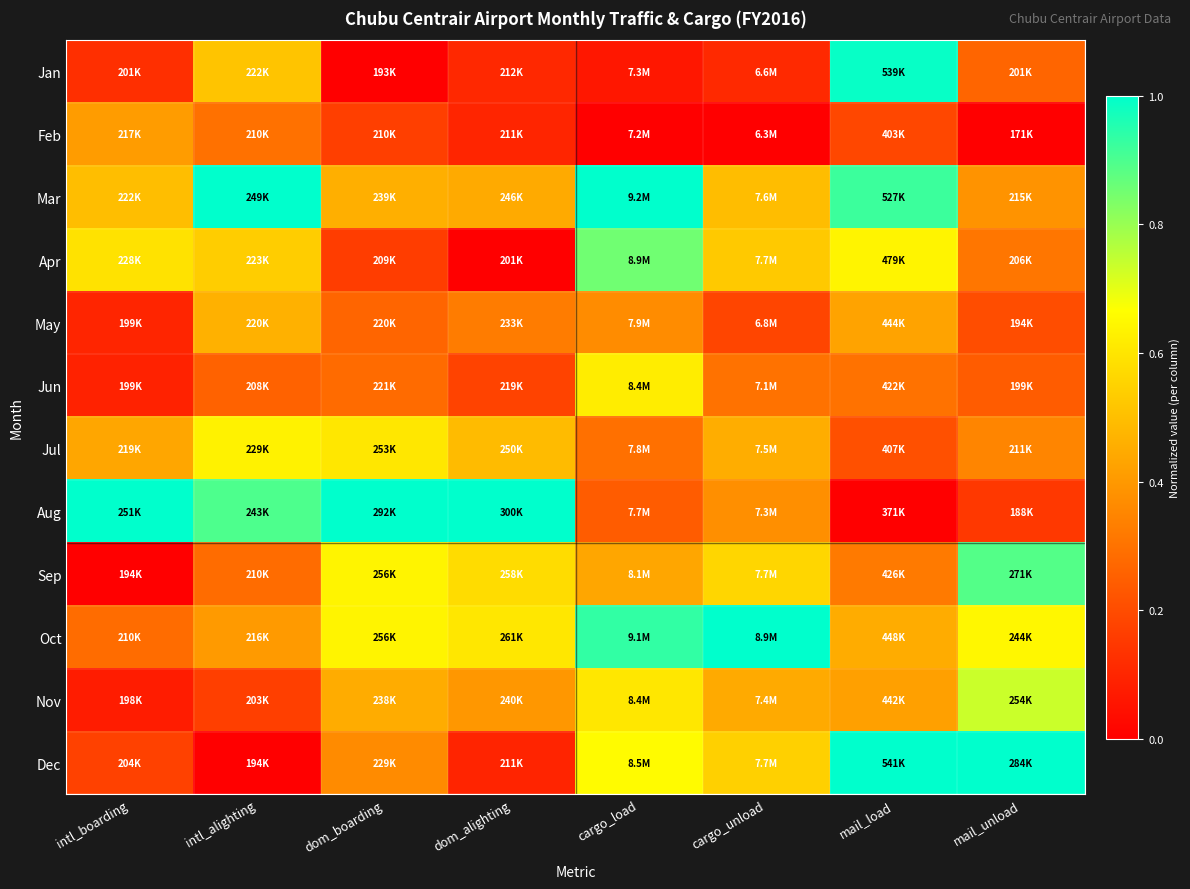

Reading left to right, list all the values displayed in this chart.

Jan: intl_boarding=0.1	intl_alighting=0.5	dom_boarding=0.0	dom_alighting=0.1	cargo_load=0.1	cargo_unload=0.1	mail_load=1.0	mail_unload=0.3
Feb: intl_boarding=0.4	intl_alighting=0.3	dom_boarding=0.2	dom_alighting=0.1	cargo_load=0.0	cargo_unload=0.0	mail_load=0.2	mail_unload=0.0
Mar: intl_boarding=0.5	intl_alighting=1.0	dom_boarding=0.5	dom_alighting=0.4	cargo_load=1.0	cargo_unload=0.5	mail_load=0.9	mail_unload=0.4
Apr: intl_boarding=0.6	intl_alighting=0.5	dom_boarding=0.2	dom_alighting=0.0	cargo_load=0.9	cargo_unload=0.5	mail_load=0.6	mail_unload=0.3
May: intl_boarding=0.1	intl_alighting=0.5	dom_boarding=0.3	dom_alighting=0.3	cargo_load=0.4	cargo_unload=0.2	mail_load=0.4	mail_unload=0.2
Jun: intl_boarding=0.1	intl_alighting=0.3	dom_boarding=0.3	dom_alighting=0.2	cargo_load=0.6	cargo_unload=0.3	mail_load=0.3	mail_unload=0.2
Jul: intl_boarding=0.4	intl_alighting=0.6	dom_boarding=0.6	dom_alighting=0.5	cargo_load=0.3	cargo_unload=0.5	mail_load=0.2	mail_unload=0.4
Aug: intl_boarding=1.0	intl_alighting=0.9	dom_boarding=1.0	dom_alighting=1.0	cargo_load=0.2	cargo_unload=0.4	mail_load=0.0	mail_unload=0.1
Sep: intl_boarding=0.0	intl_alighting=0.3	dom_boarding=0.6	dom_alighting=0.6	cargo_load=0.4	cargo_unload=0.6	mail_load=0.3	mail_unload=0.9
Oct: intl_boarding=0.3	intl_alighting=0.4	dom_boarding=0.6	dom_alighting=0.6	cargo_load=0.9	cargo_unload=1.0	mail_load=0.5	mail_unload=0.6
Nov: intl_boarding=0.1	intl_alighting=0.2	dom_boarding=0.4	dom_alighting=0.4	cargo_load=0.6	cargo_unload=0.4	mail_load=0.4	mail_unload=0.7
Dec: intl_boarding=0.2	intl_alighting=0.0	dom_boarding=0.4	dom_alighting=0.1	cargo_load=0.7	cargo_unload=0.5	mail_load=1.0	mail_unload=1.0